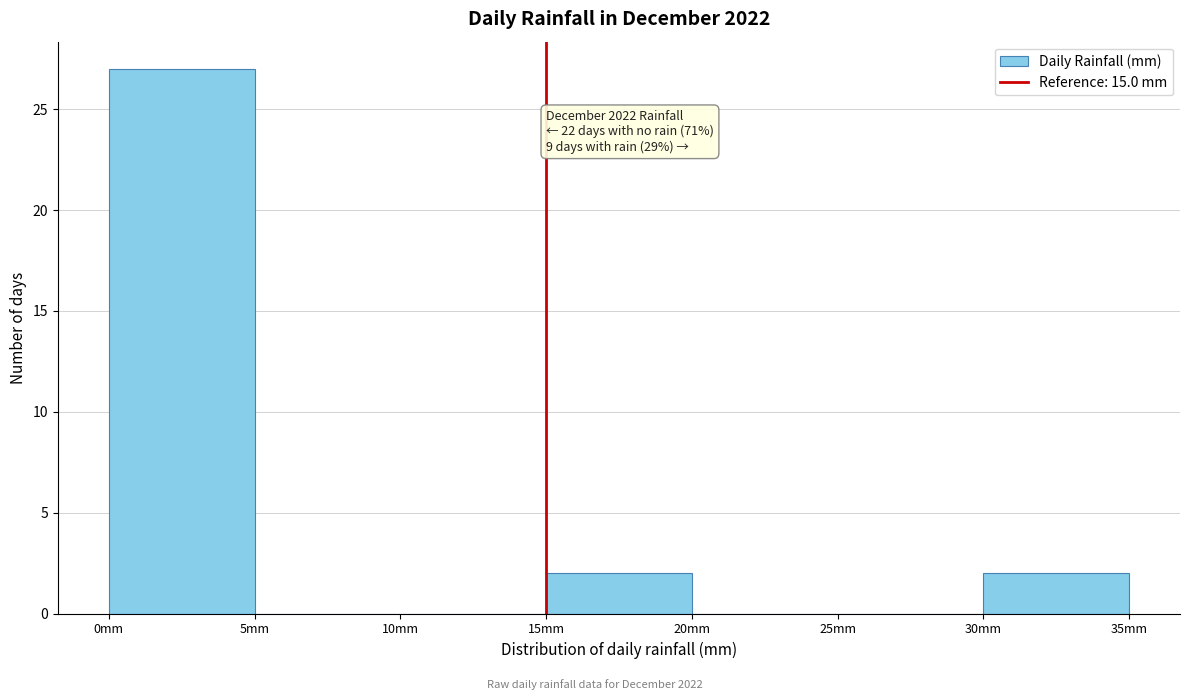

Over which range of the x-axis is the bar tallest?

0 to 5